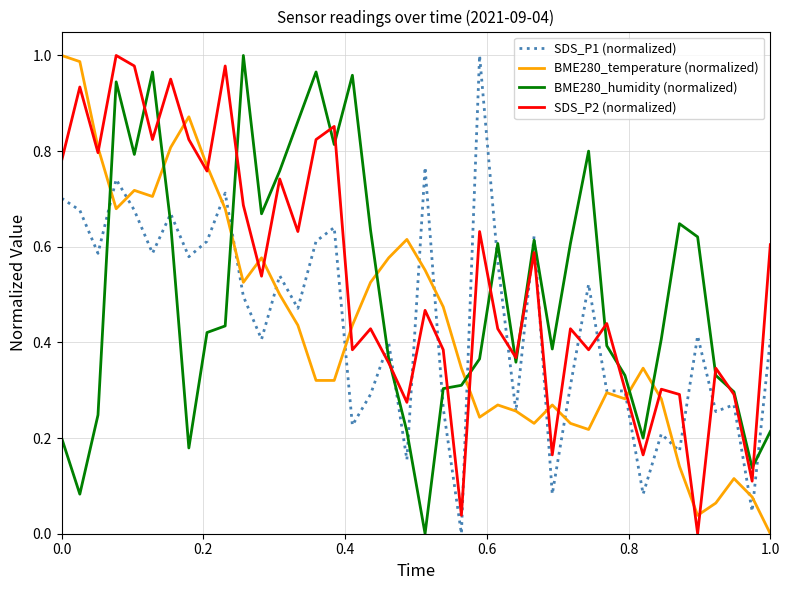

Which series ends up on top after the final intersection of BME280_humidity (normalized) and BME280_temperature (normalized)?

BME280_humidity (normalized)